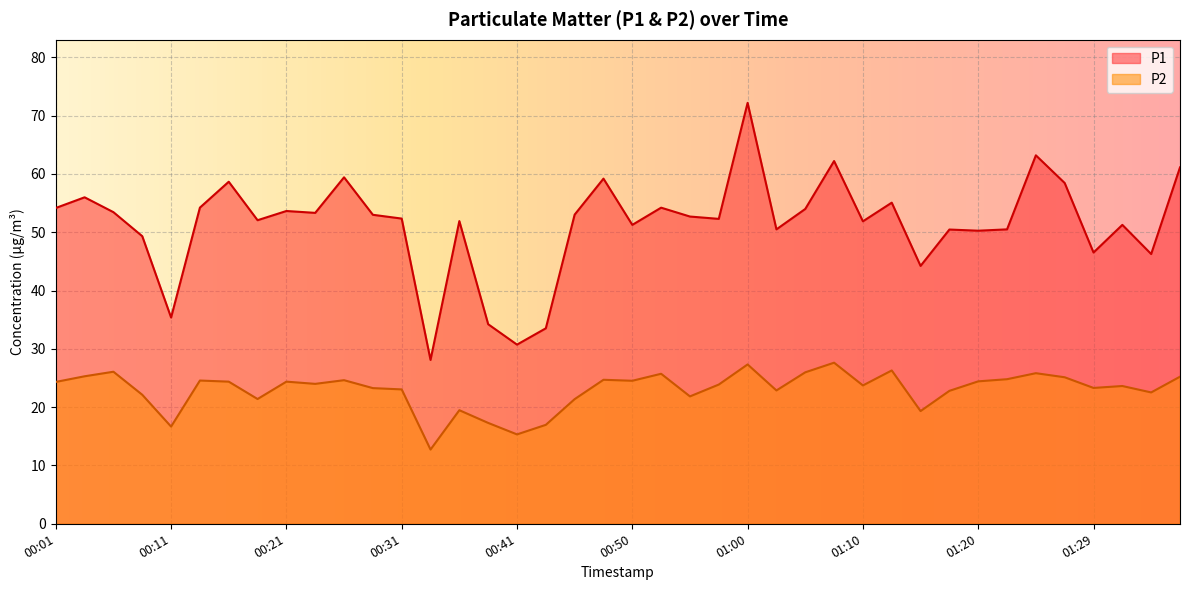

Which series changed the most between 01:10 and 01:20?

P1